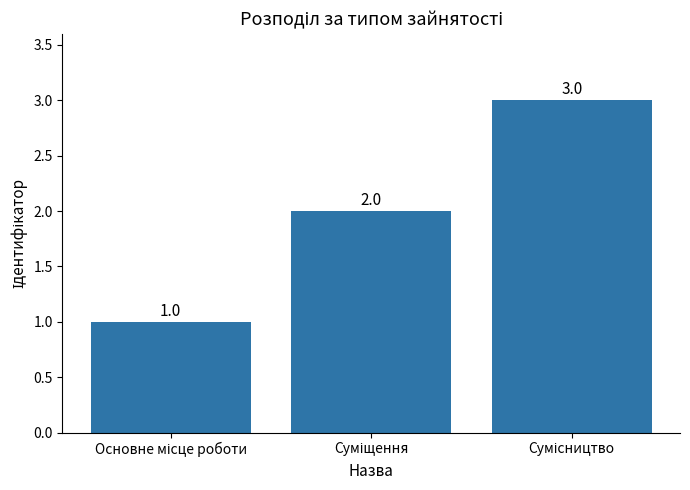

How many distinct data groups are displayed?

1